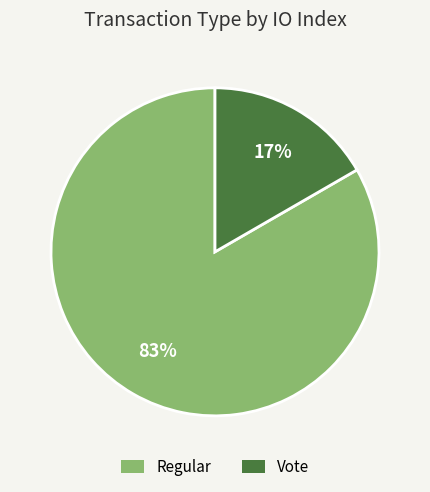

Which category has the smallest portion of the pie?

Vote